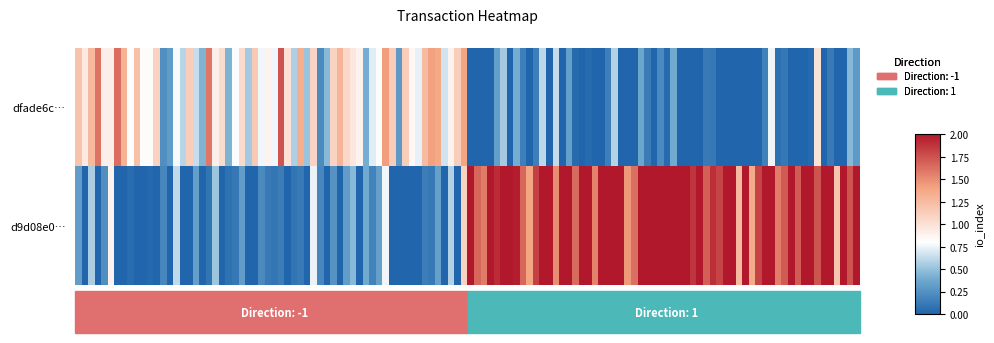

At which category is the sum across all series the highest?

1